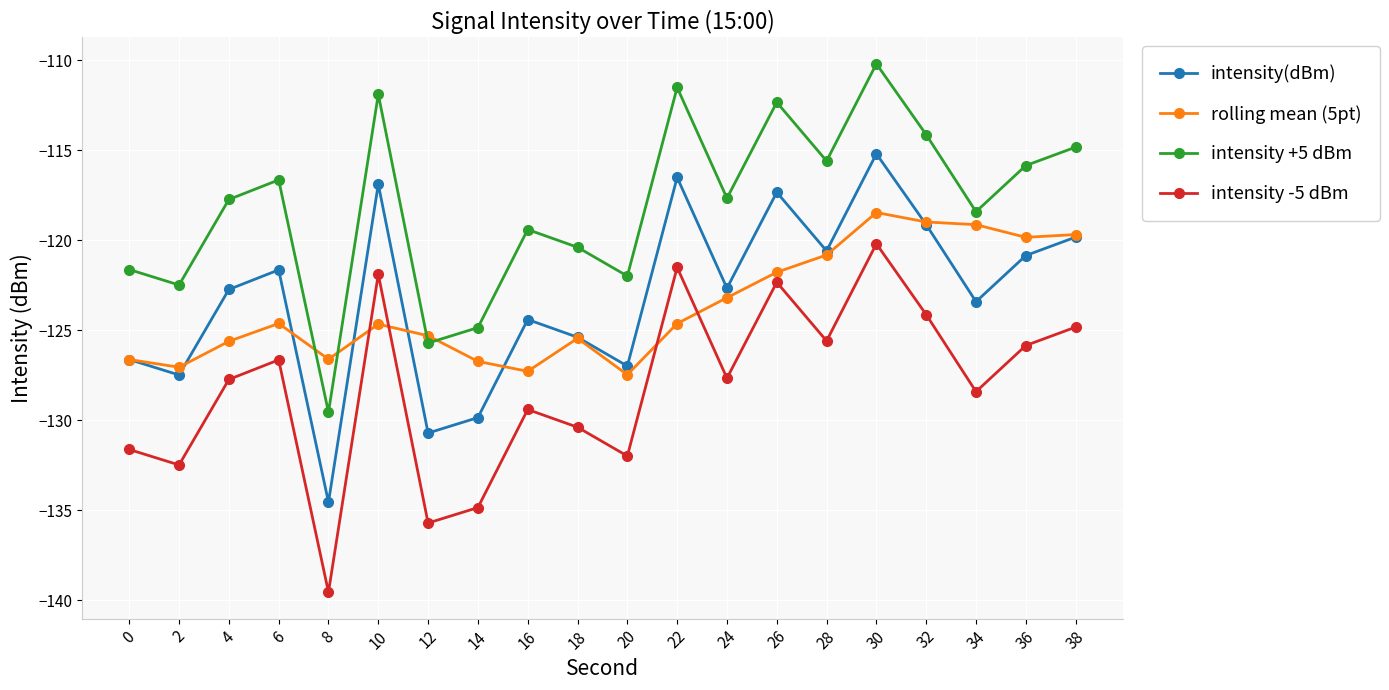

How many lines are shown in the chart?

4